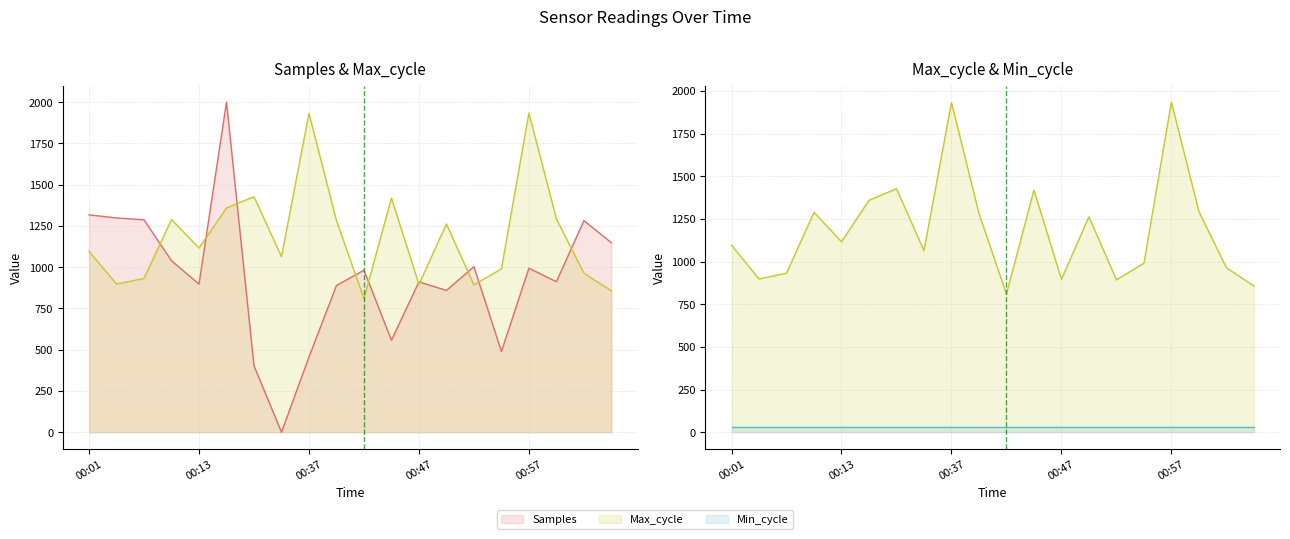

List the series in order of their peak value, lowest first.

Min_cycle, Max_cycle, Samples